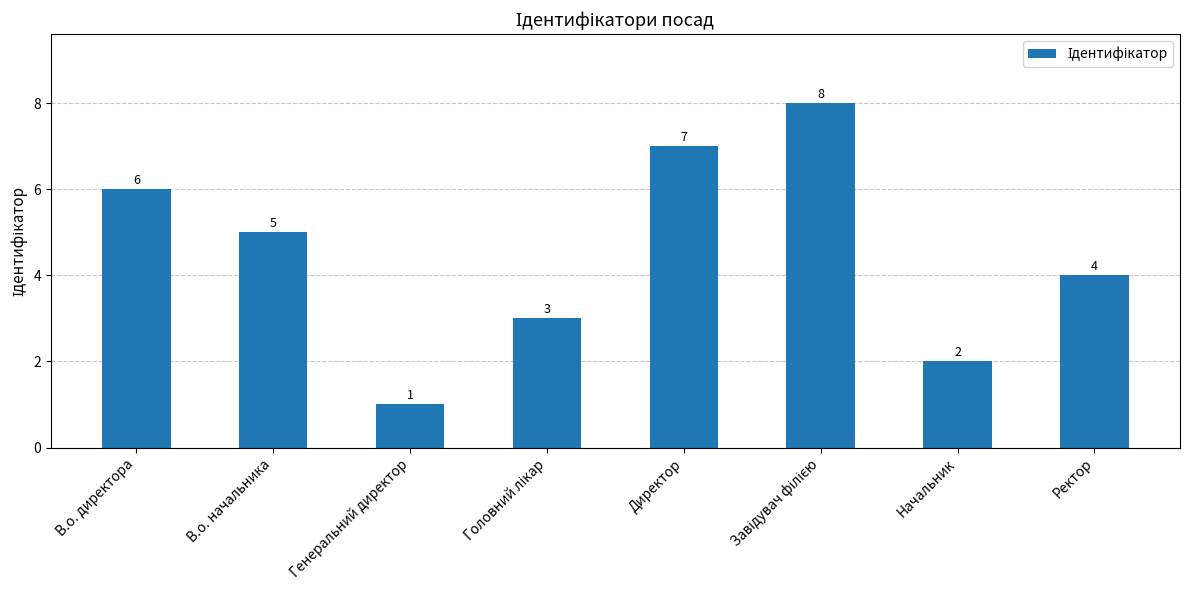

Reading left to right, transcribe all the data shown in this chart.

6	5	1	3	7	8	2	4